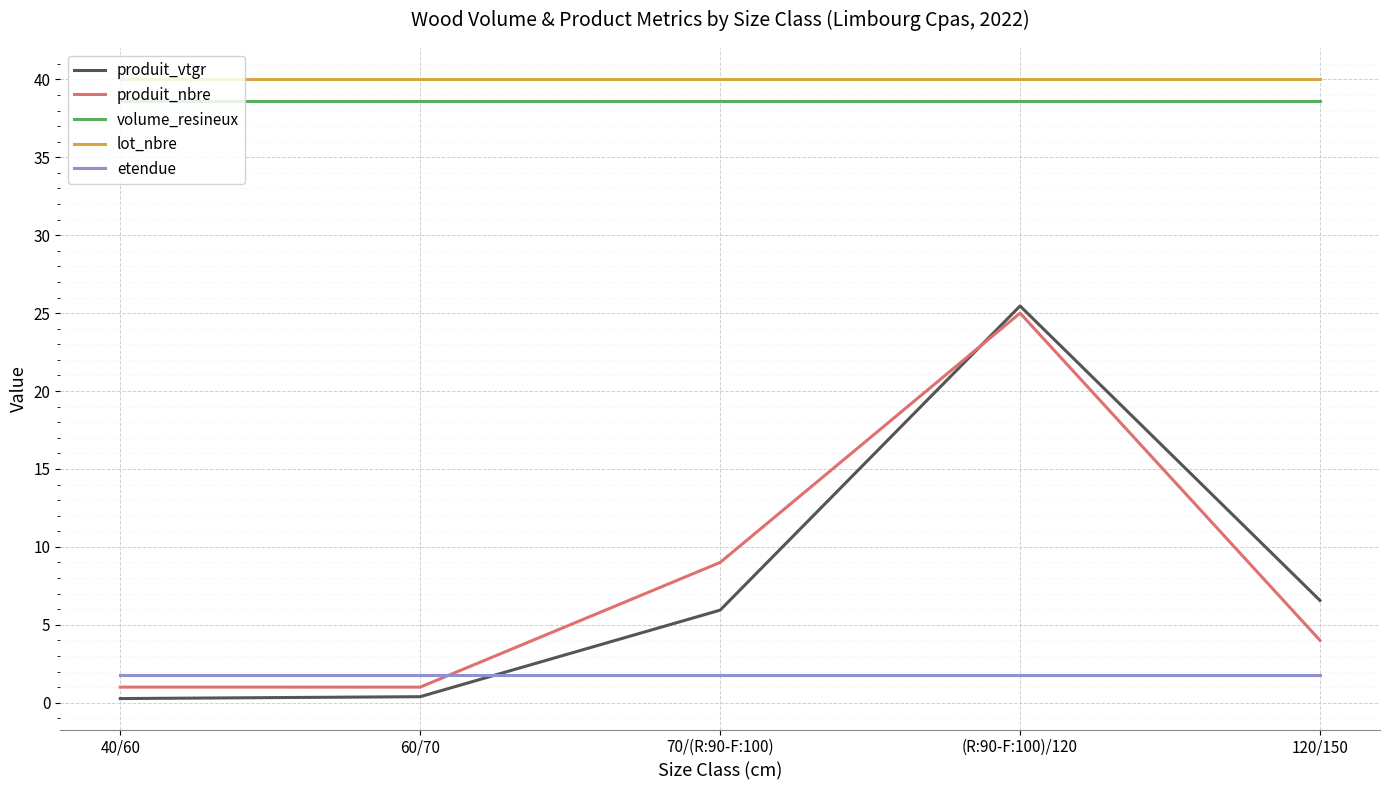

How many lines are shown in the chart?

5